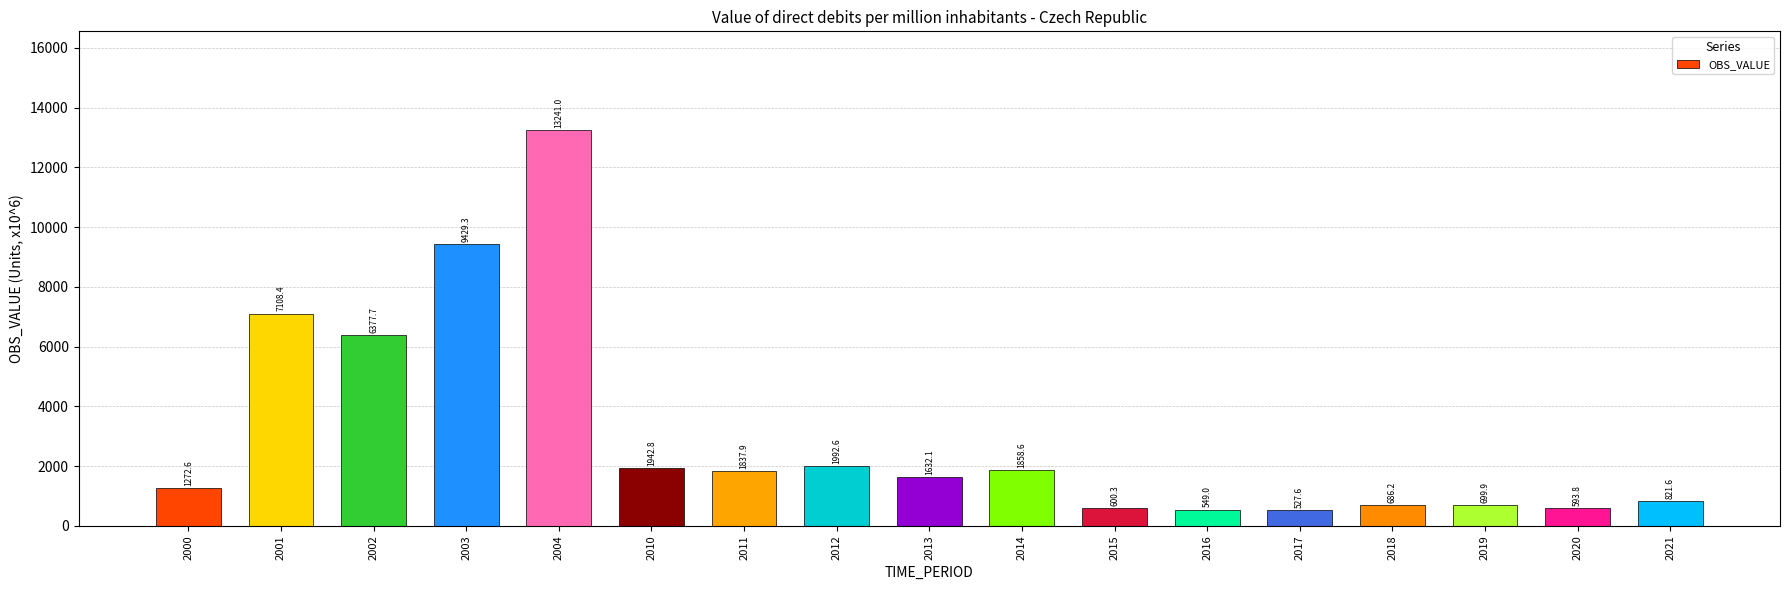

Are the bars grouped side by side (vs. stacked)?

No